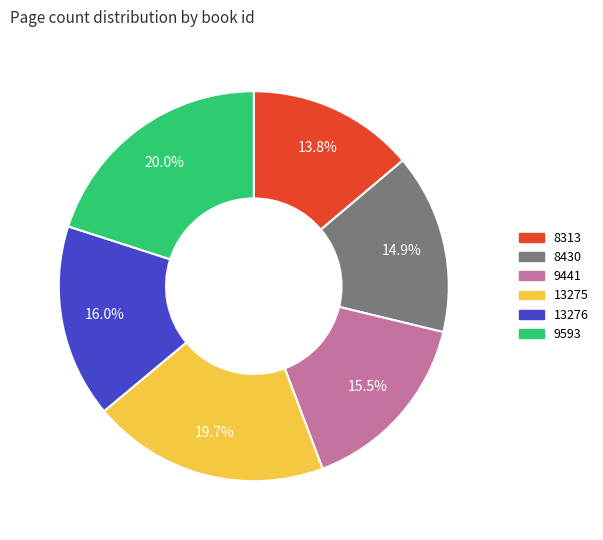

Which has a higher value, 9593 or 9441?

9593